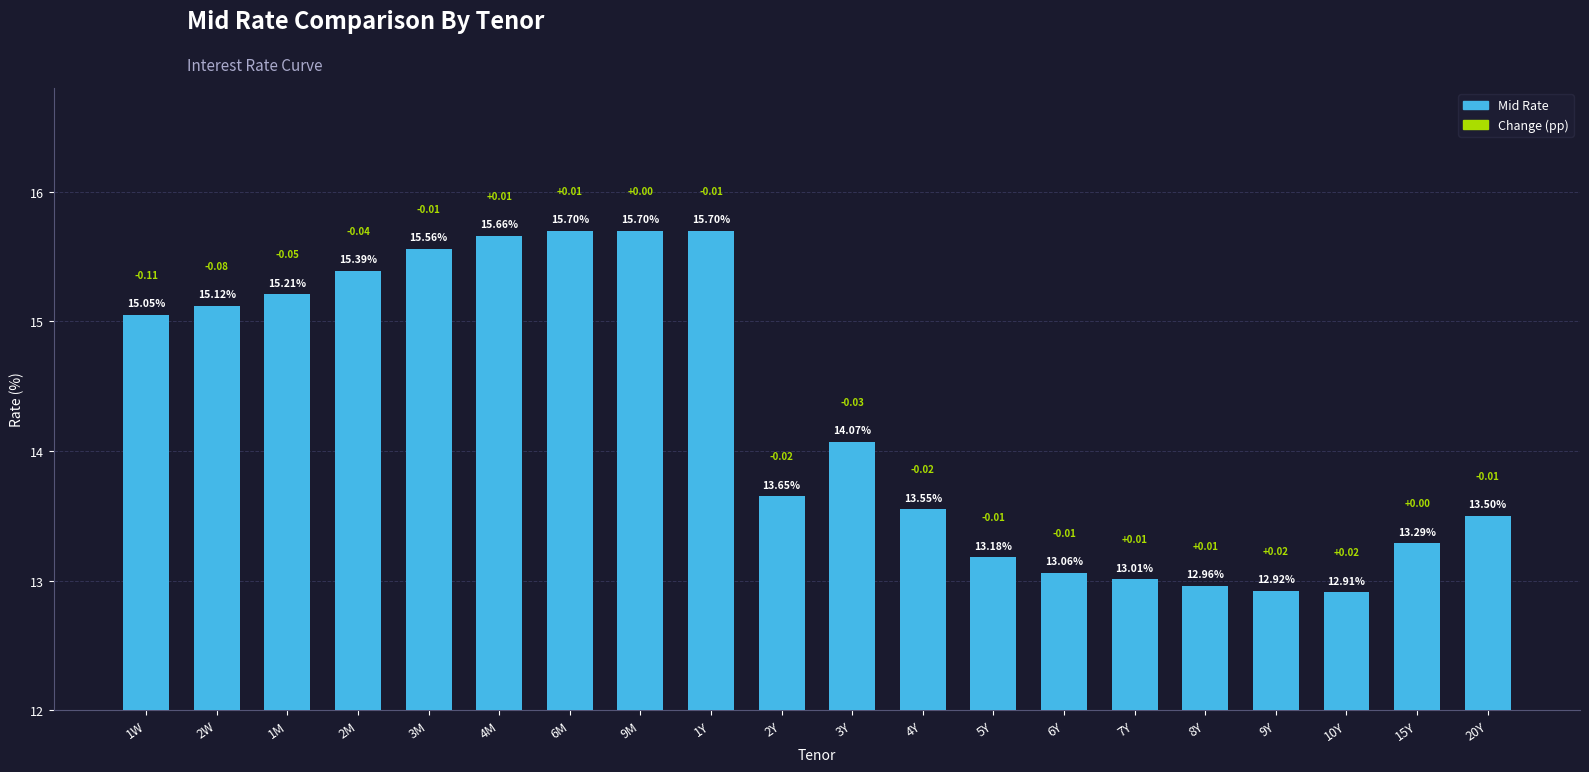

What is the sum of all values?

285.2